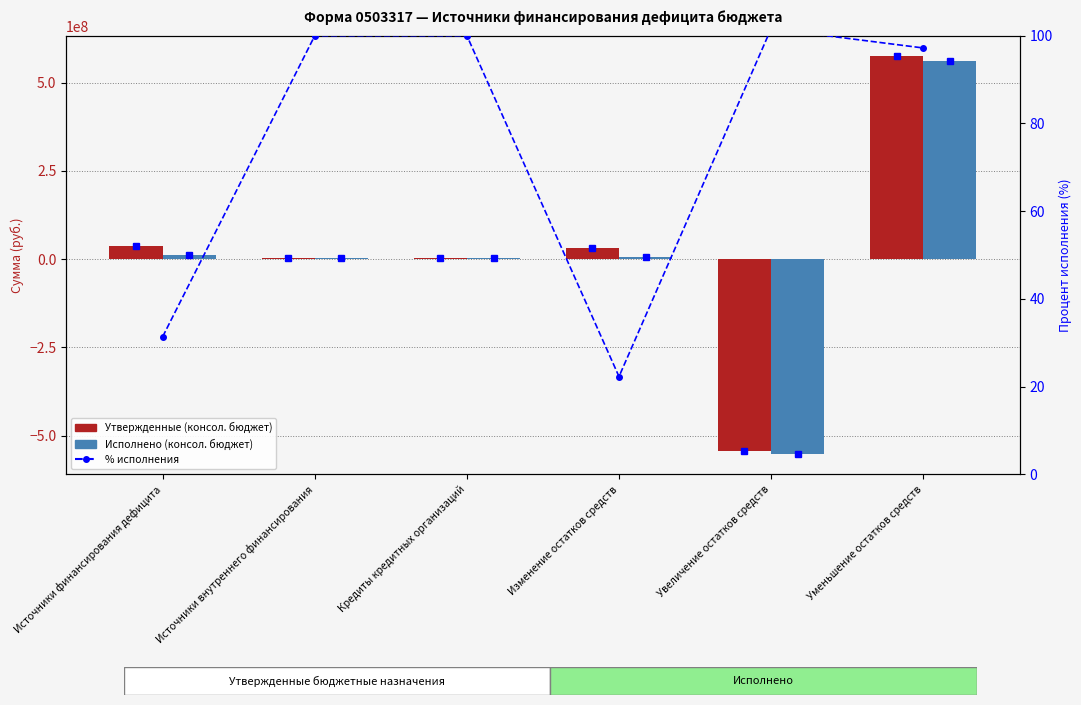

Which series changed the most between Источники внутреннего финансирования and Уменьшение остатков средств?

Утвержденные (консол. бюджет)